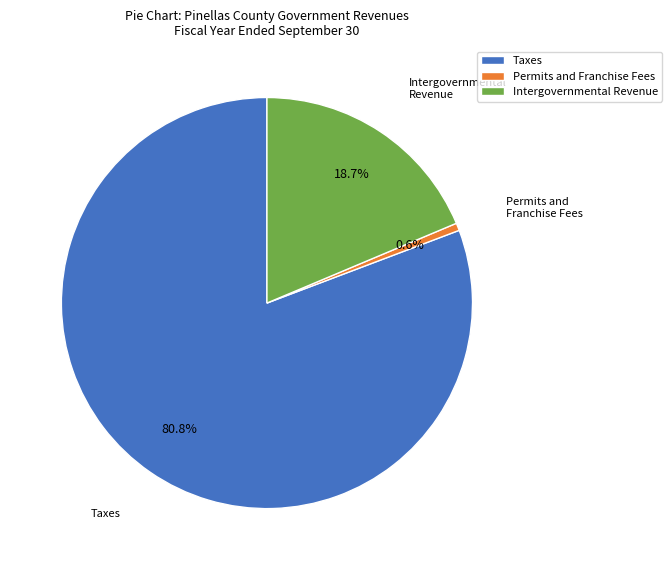

Count the number of slices in the pie.

3